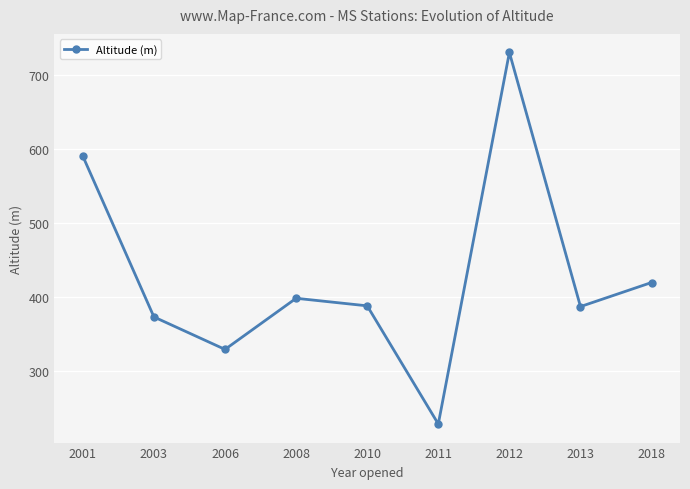

What is the difference between the second highest and minimum values?

361.5